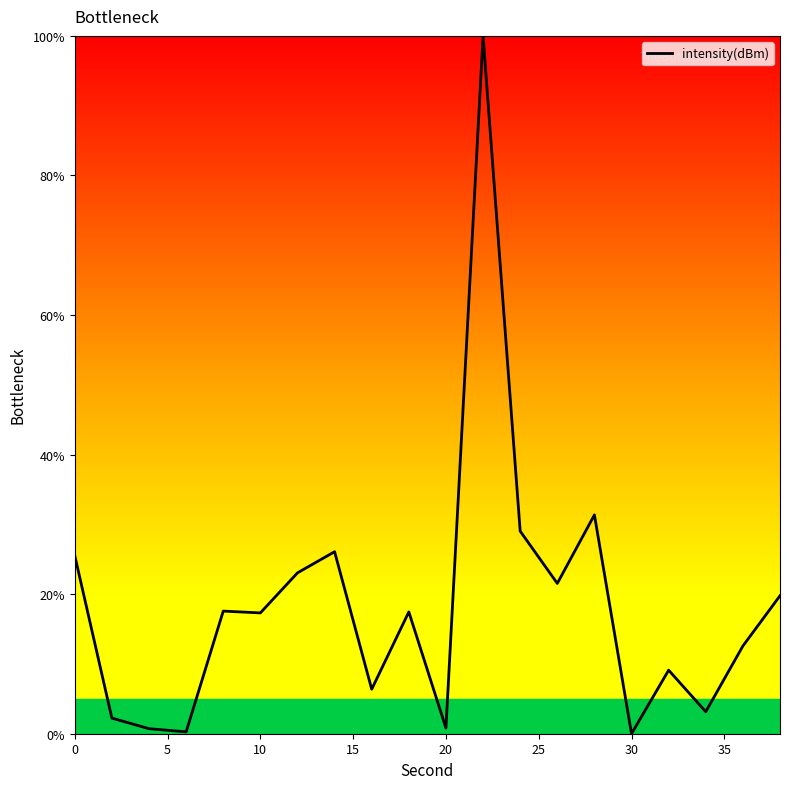

What is the sum of all values?

363.9